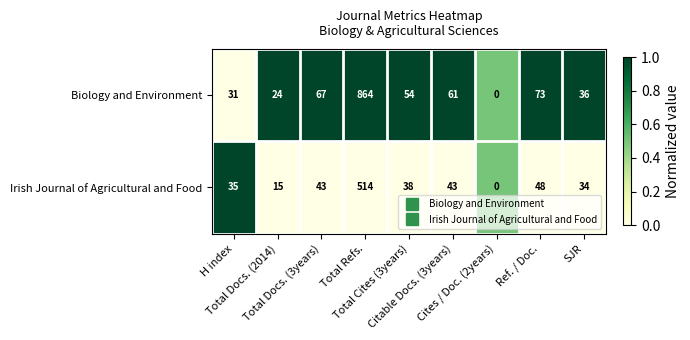

What is the maximum value shown in the chart?

864